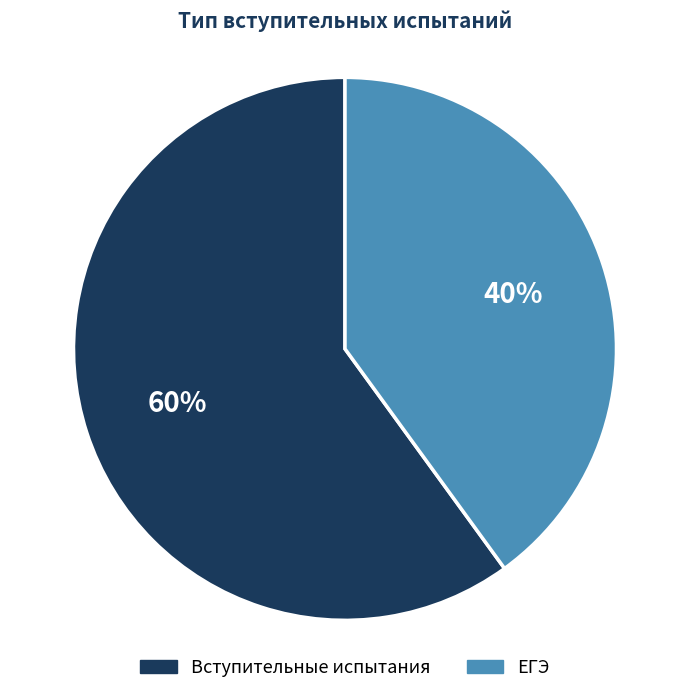

To the nearest percent, what is the difference between the largest and smallest slice percentages?

20%